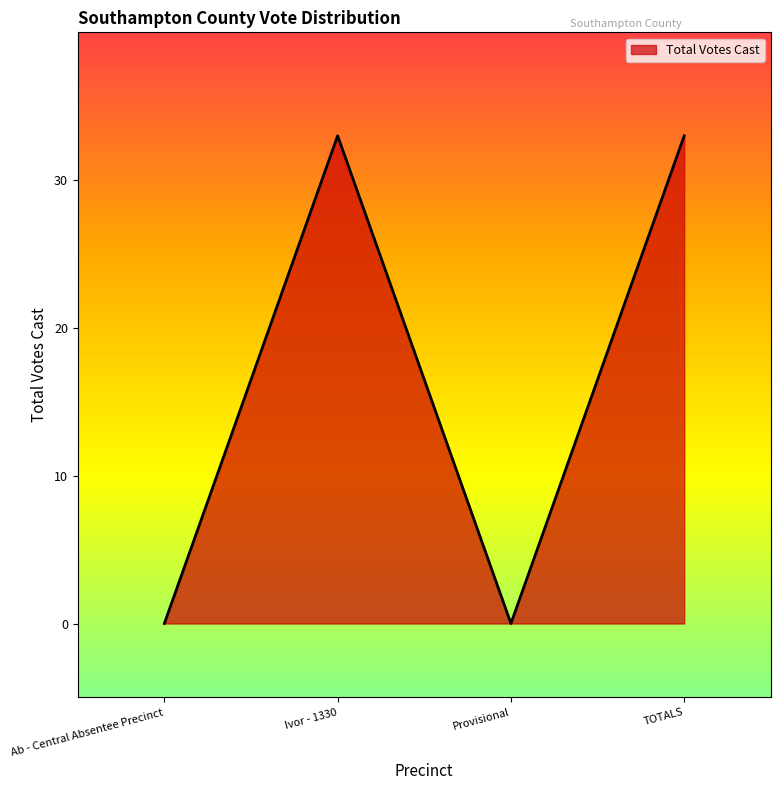

How many values are below 33?

2